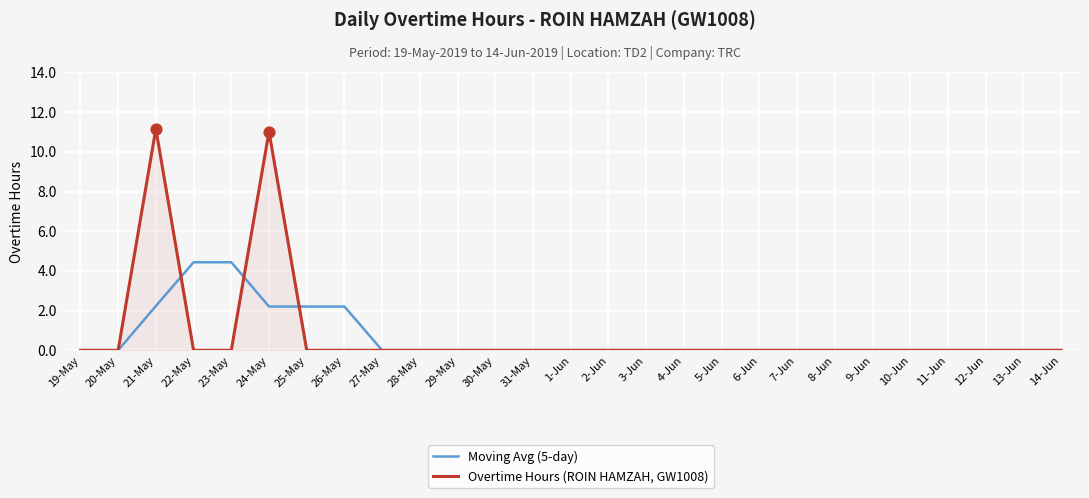

Which series has the largest total across all categories?

Overtime Hours (ROIN HAMZAH, GW1008)